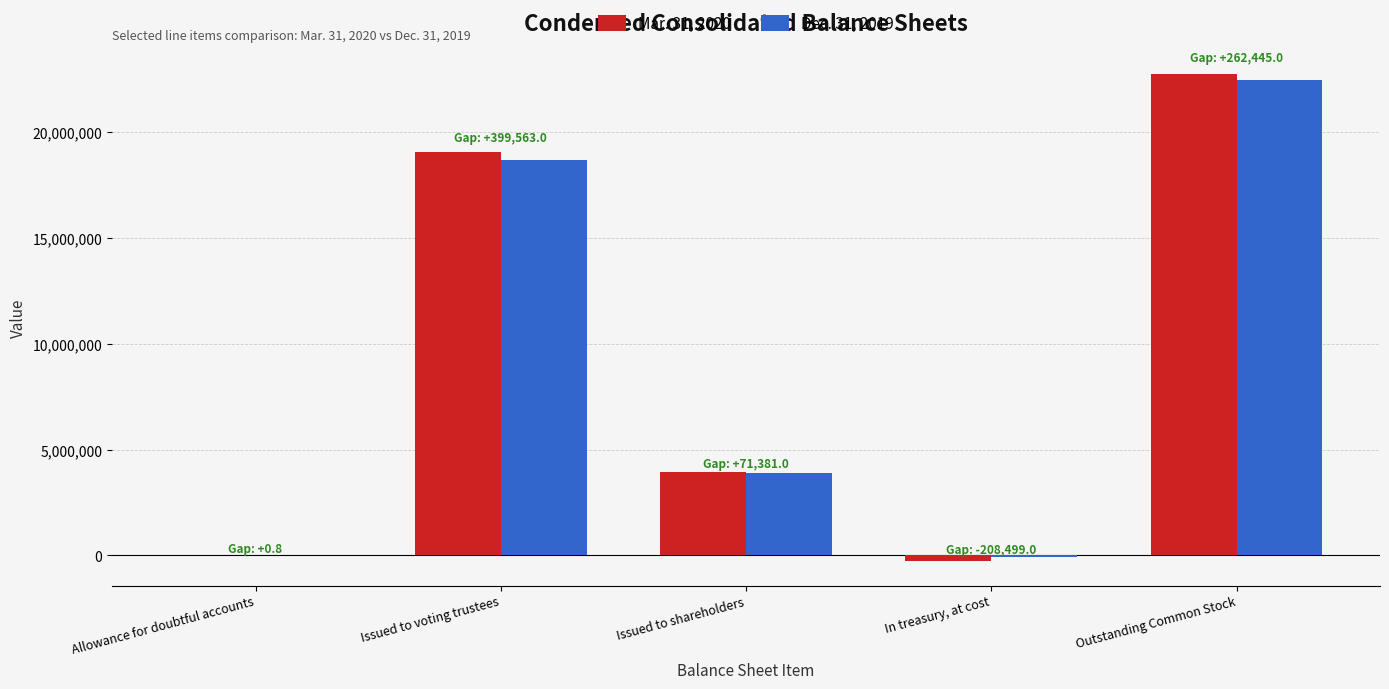

Is the value of Mar. 31, 2020 at Issued to voting trustees greater than the value of Dec. 31, 2019 at Allowance for doubtful accounts?

Yes